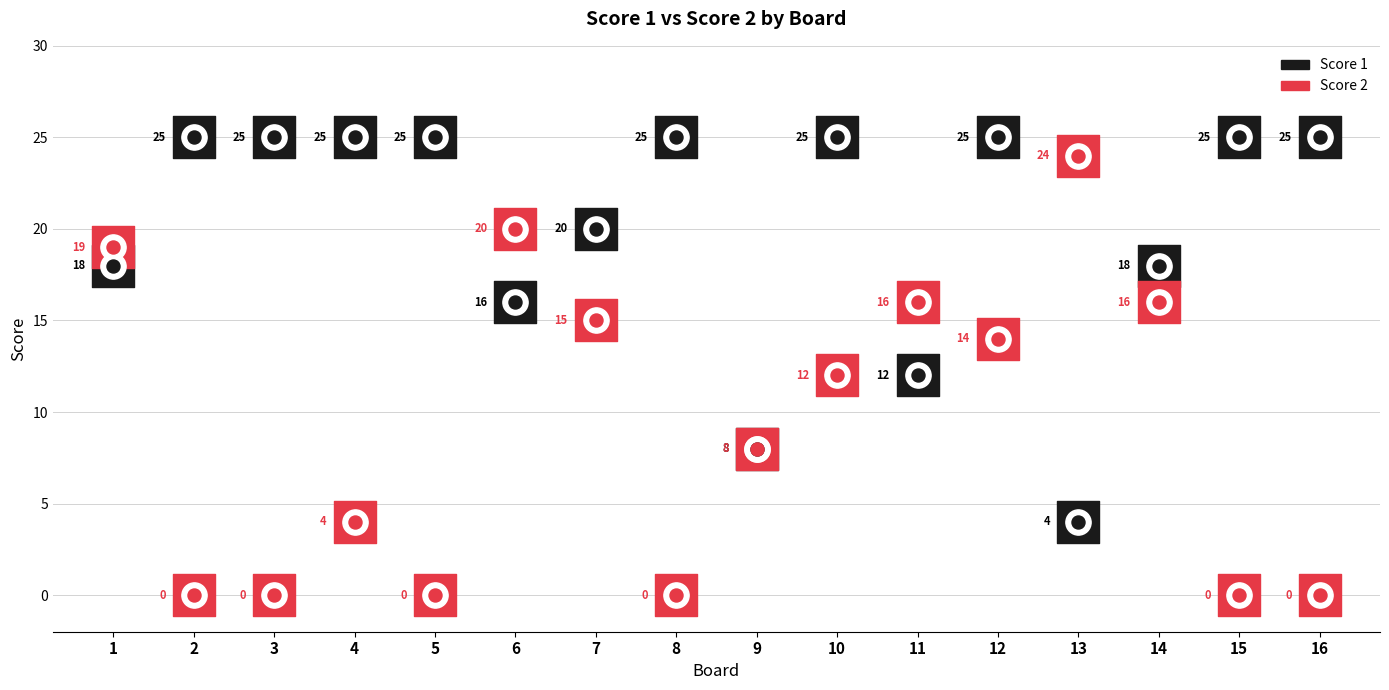

Which series has the largest Y range (max minus min)?

Score 2